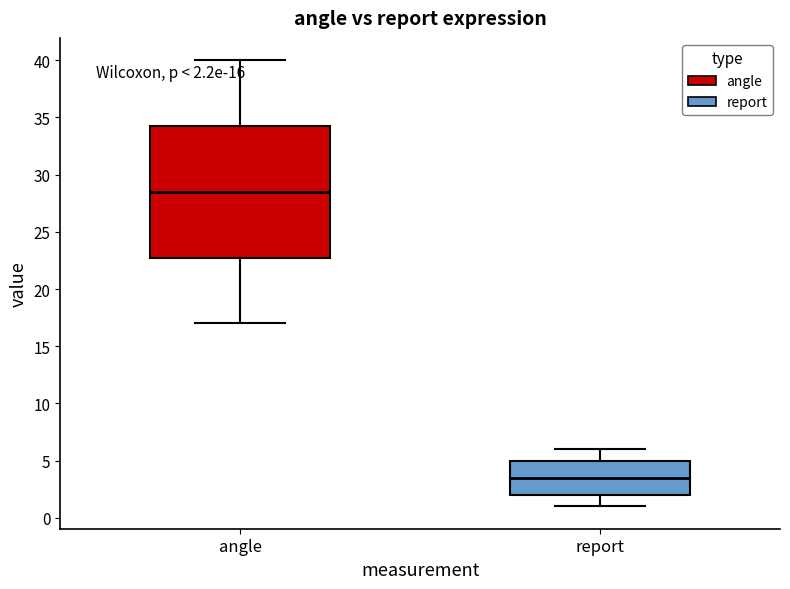

Which box is the tallest, from its lower edge to its upper edge?

angle